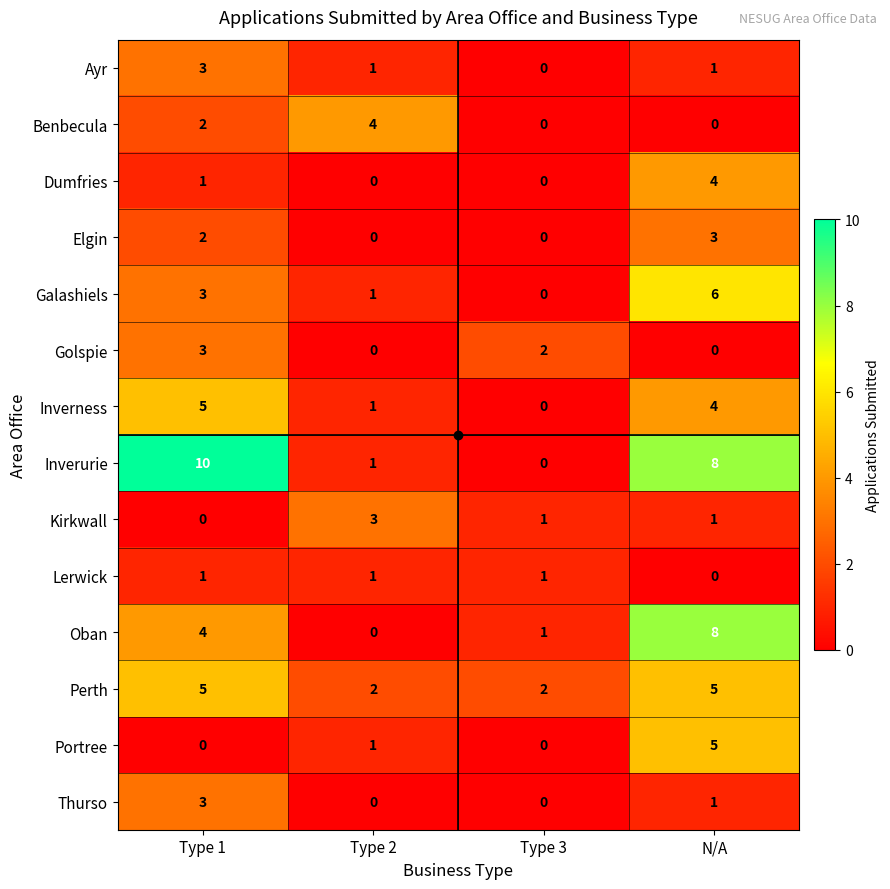

What is the difference between the Ayr values at Type 1 and Type 3?

3